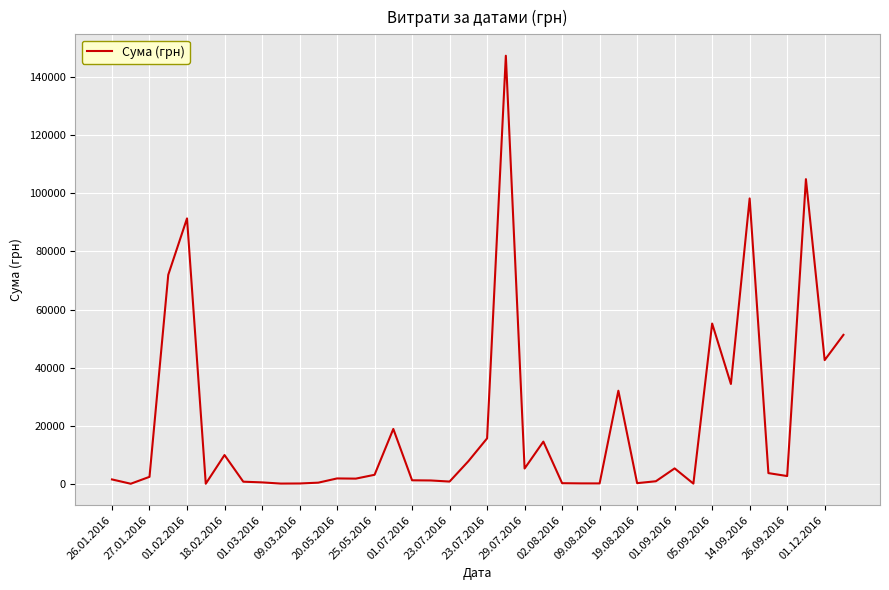

What is the maximum value shown in the chart?

147397.0